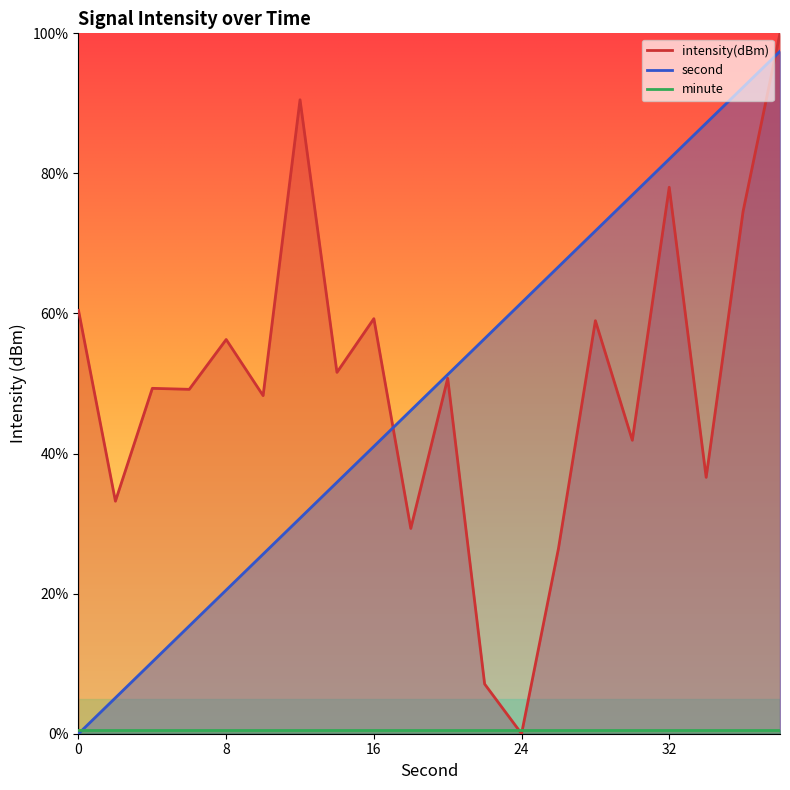

What is the spread (max minus min) of values at 4?

39.1